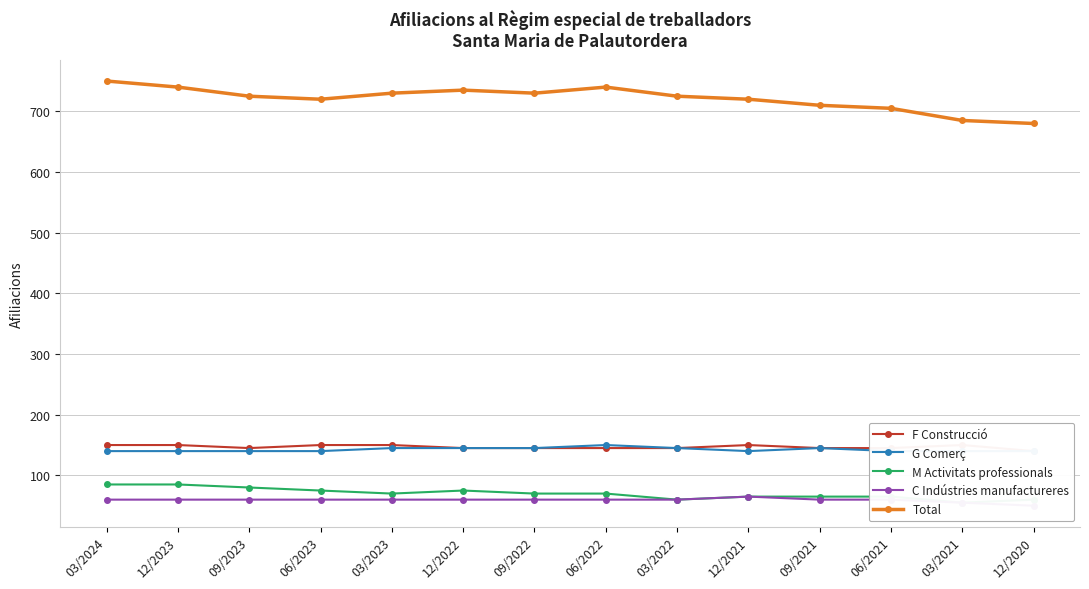

Reading left to right, list all the values displayed in this chart.

F Construcció: 150	150	145	150	150	145	145	145	145	150	145	145	150	140
G Comerç: 140	140	140	140	145	145	145	150	145	140	145	140	140	140
M Activitats professionals: 85	85	80	75	70	75	70	70	60	65	65	65	55	60
C Indústries manufactureres: 60	60	60	60	60	60	60	60	60	65	60	60	55	50
Total: 750	740	725	720	730	735	730	740	725	720	710	705	685	680